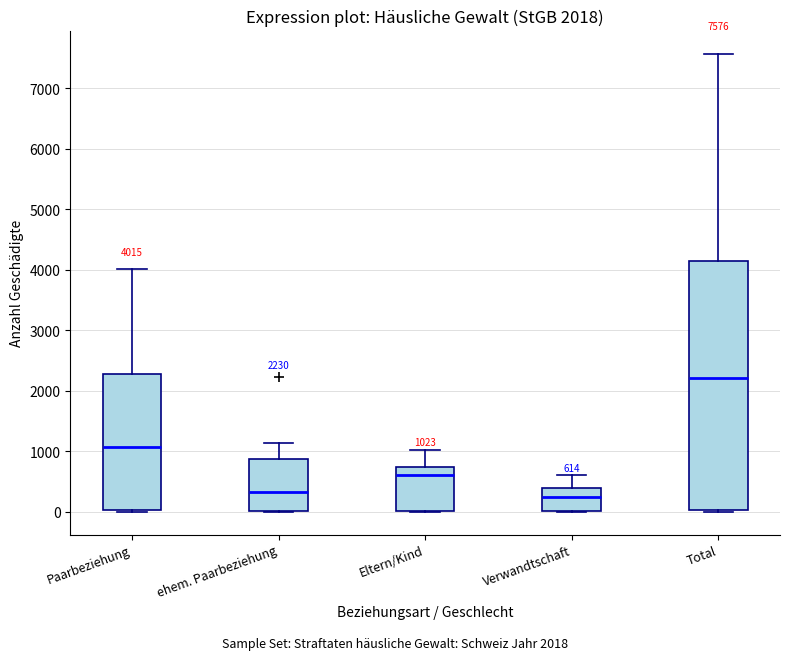

Which box has the highest median line?

Total